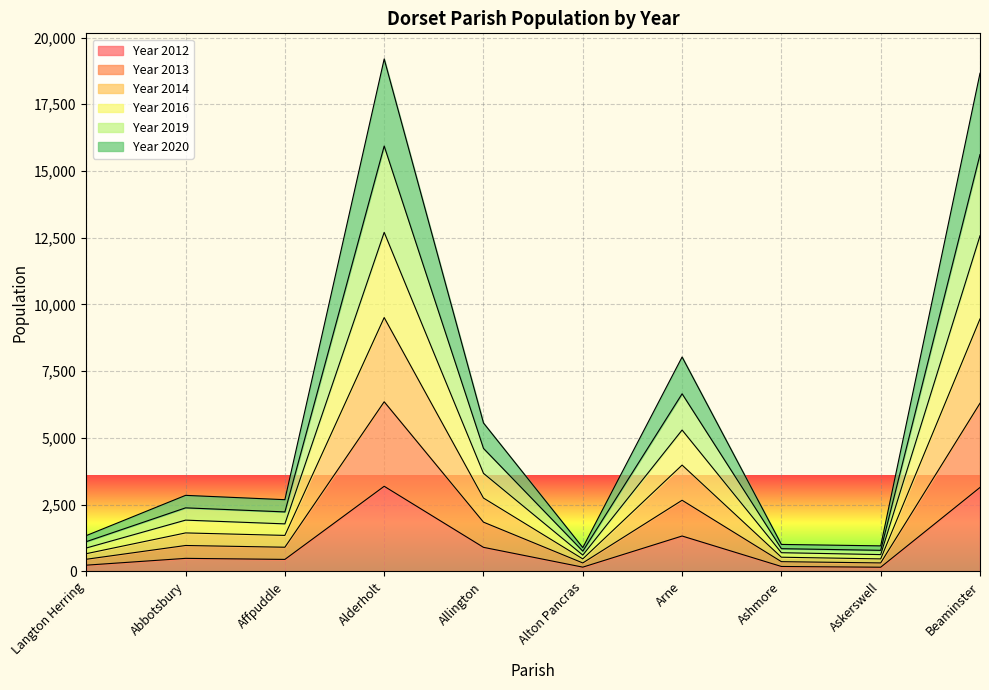

At which label is Year 2012 closest to 1674?

Arne